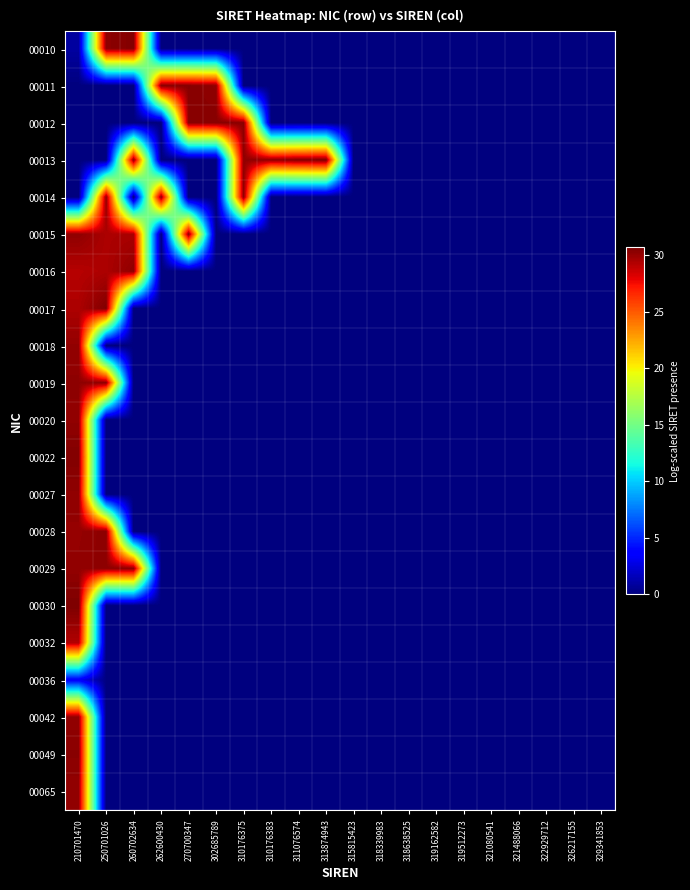

Count the number of categories in the chart.

20